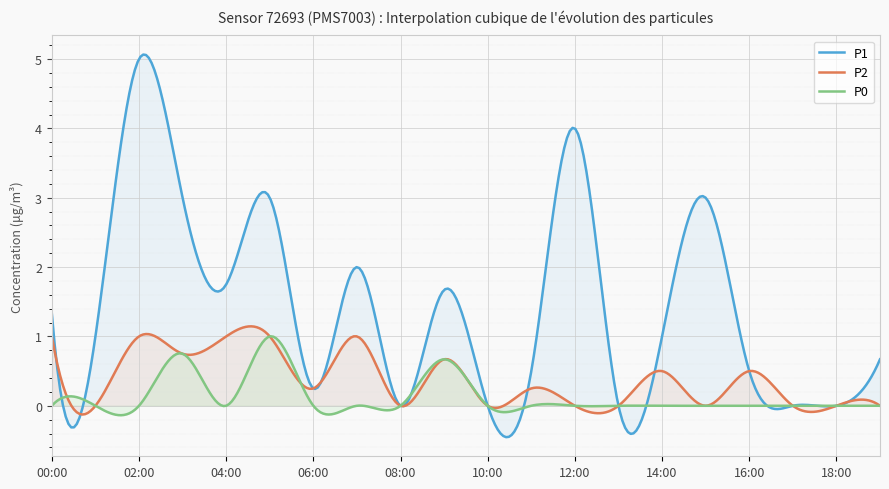

True or false: P1 and P2 intersect in this chart.

True